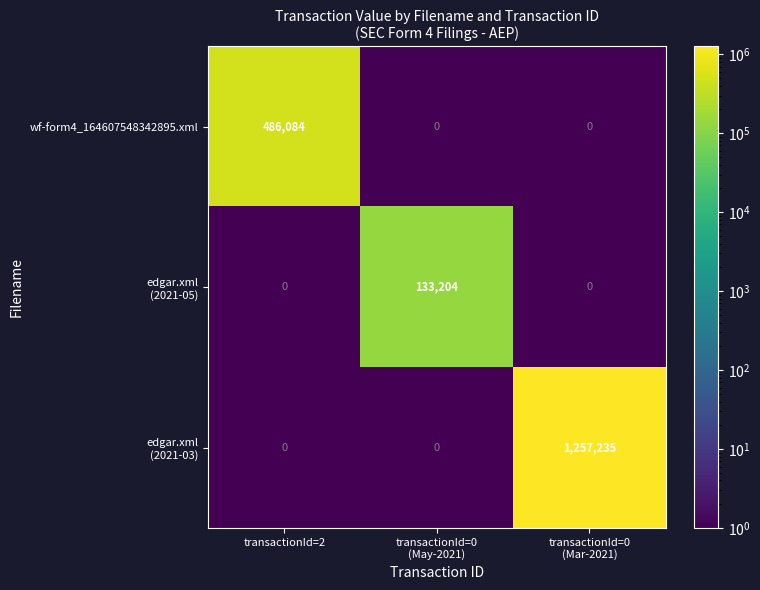

What is the total value across all series at transactionId=2?

486084